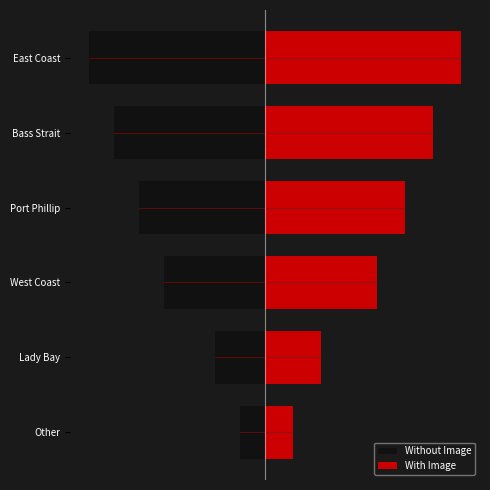

What are all the series names shown in the legend?

Without Image, With Image